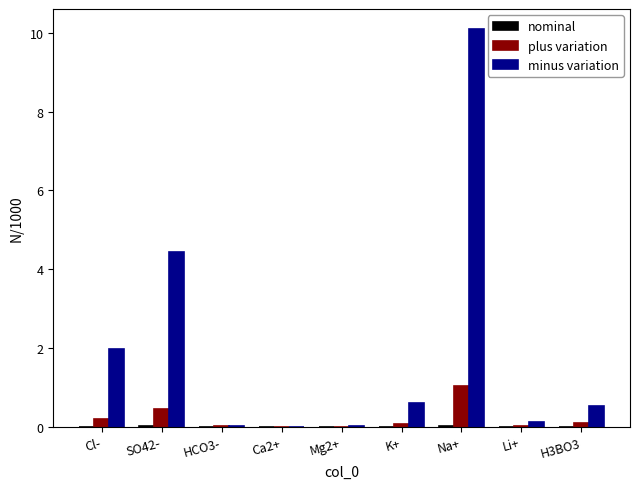

What is the spread (max minus min) of values at SO42-?

4.4